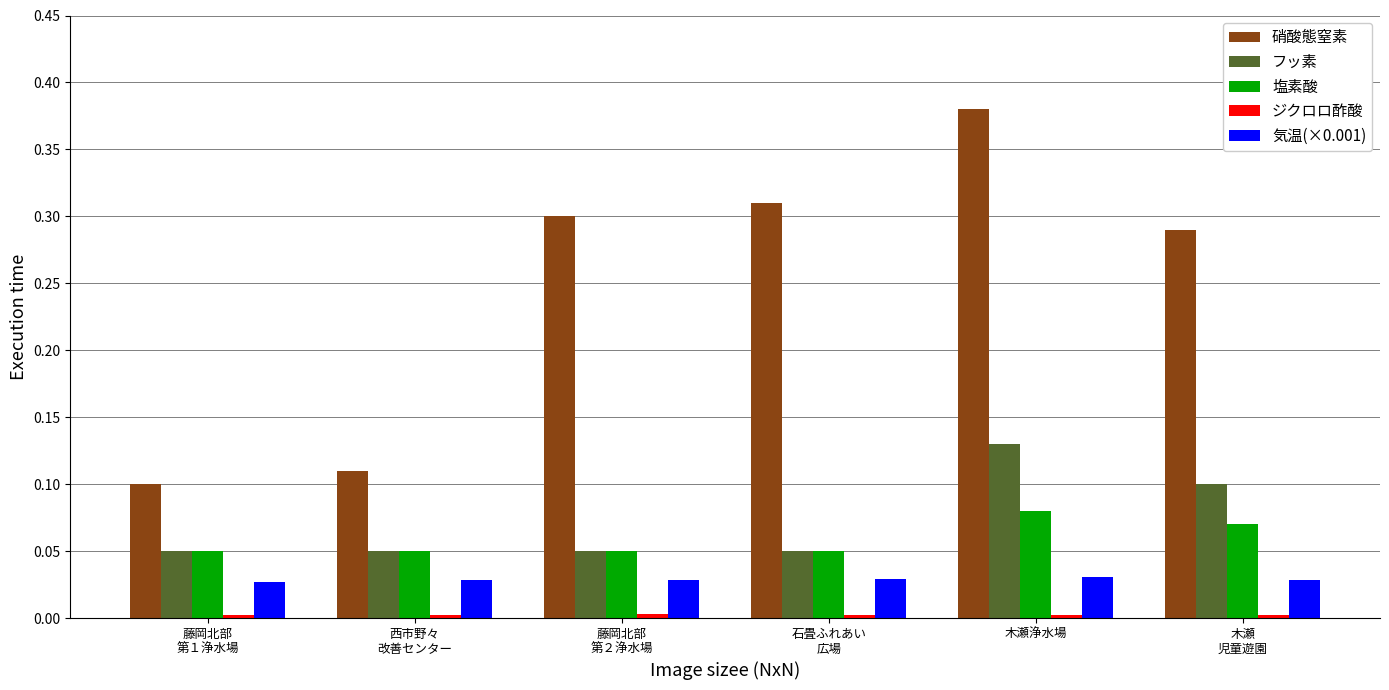

Which category has the highest value in the 硝酸態窒素 series?

木瀬浄水場